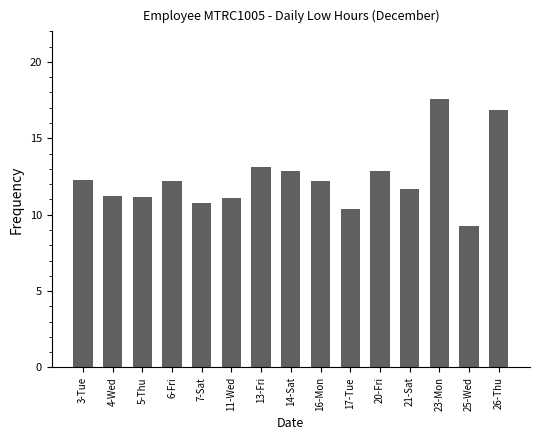

What is the label of the 12th bar from the right?

6-Fri